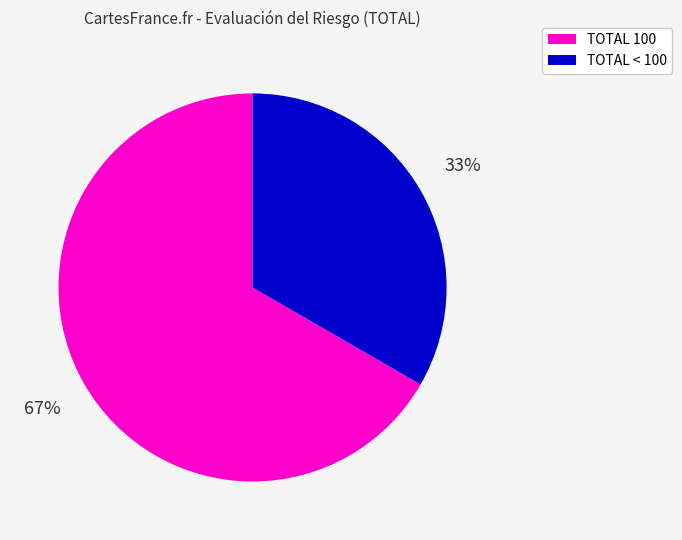

Is the sum of TOTAL 100 and TOTAL < 100 greater than half?

Yes